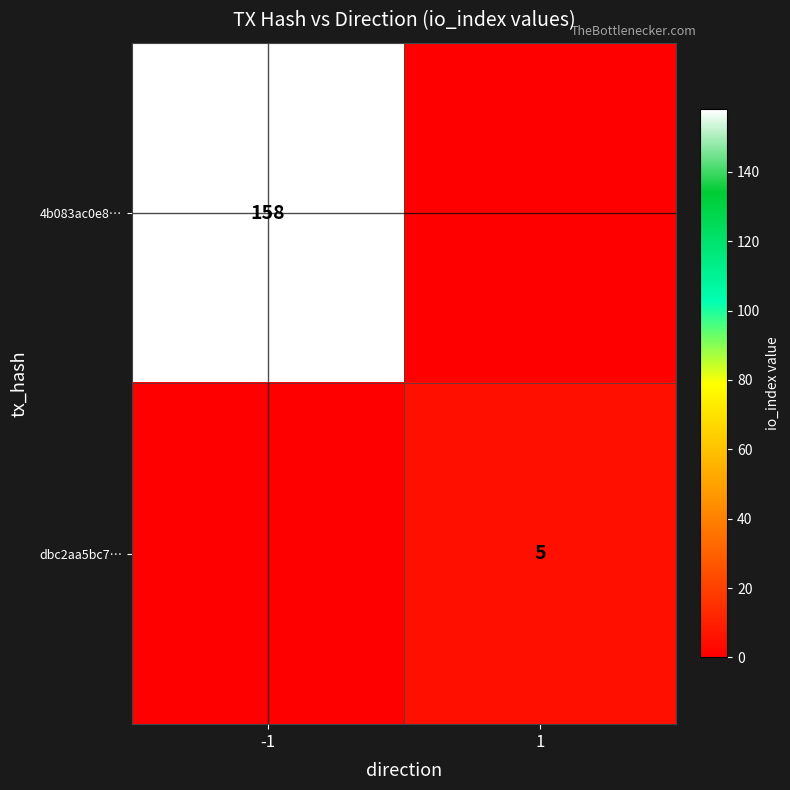

The value of 4b083ac0e8… at -1 is 244. True or false?

False